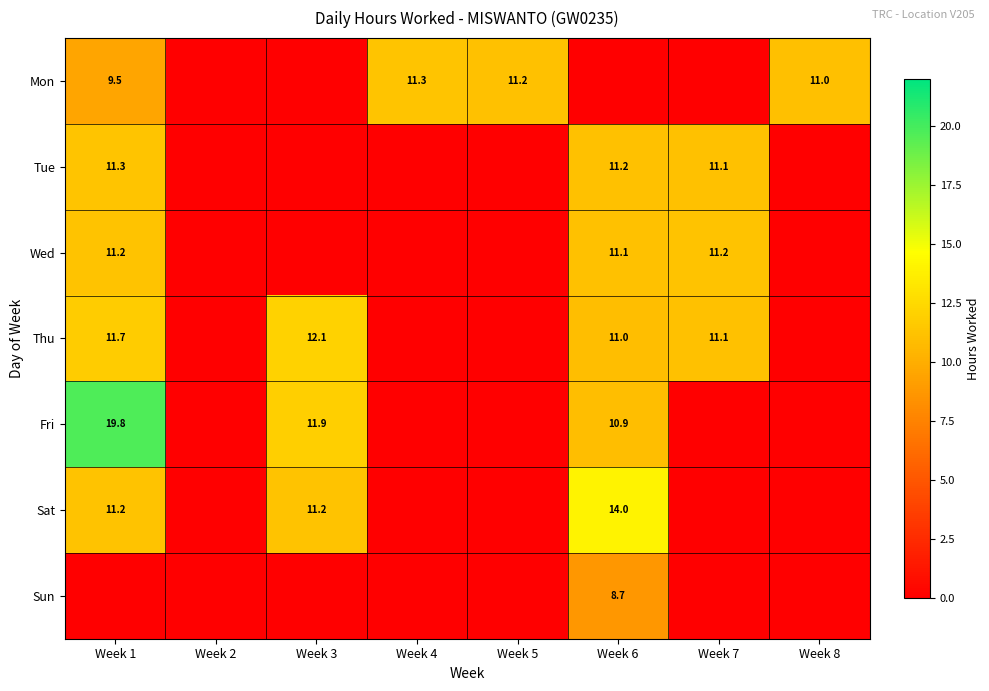

What is the total value across all series at Week 8?

11.0